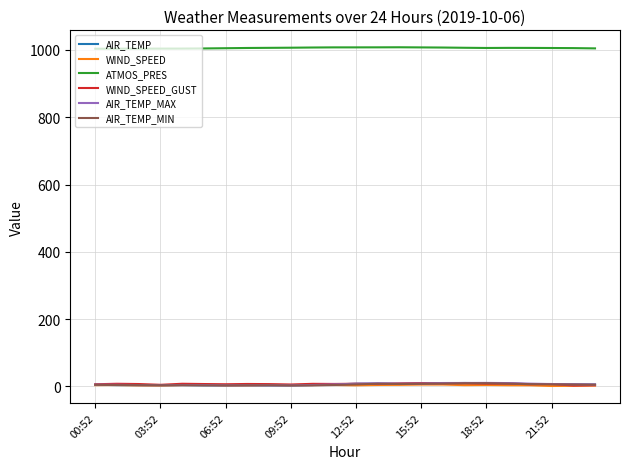

What are all the series names shown in the legend?

AIR_TEMP, WIND_SPEED, ATMOS_PRES, WIND_SPEED_GUST, AIR_TEMP_MAX, AIR_TEMP_MIN